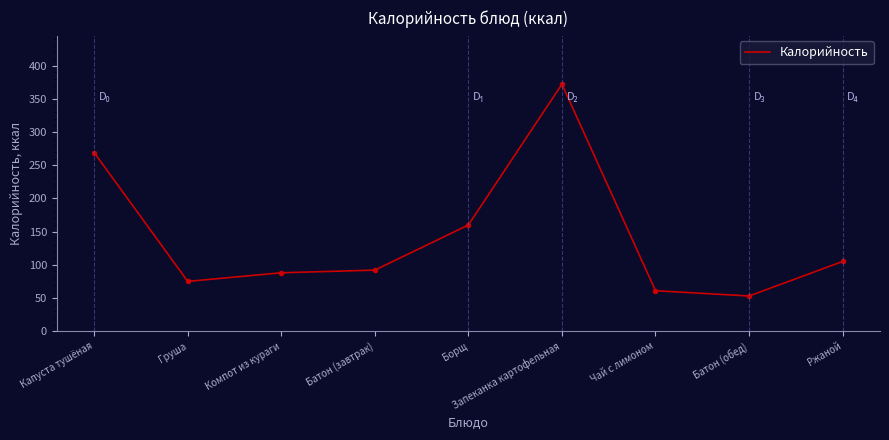

Rank the categories by value from lowest to highest.

Батон (обед), Чай с лимоном, Груша, Компот из кураги, Батон (завтрак), Ржаной, Борщ, Капуста тушёная, Запеканка картофельная